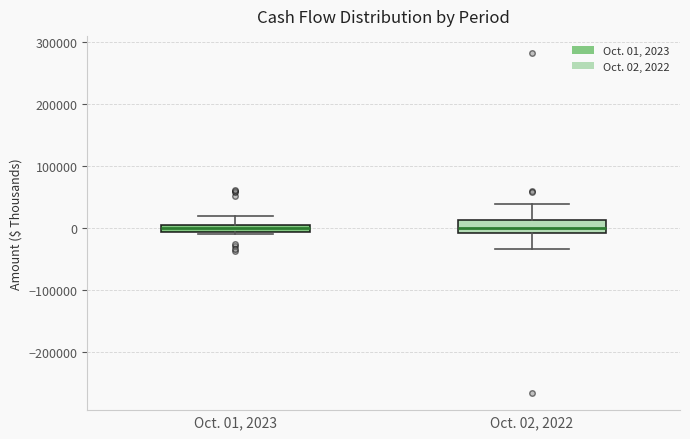

Where does the upper whisker of the box for Oct. 01, 2023 end on the y-axis? The values are not printed on the chart, so give them approximately, as read against the axis.

20000